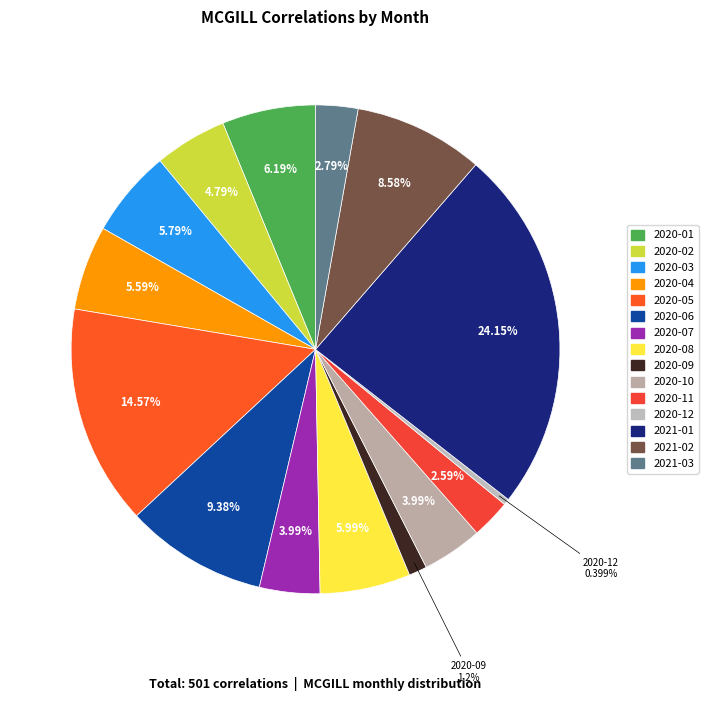

Which slice is the smallest?

2020-12